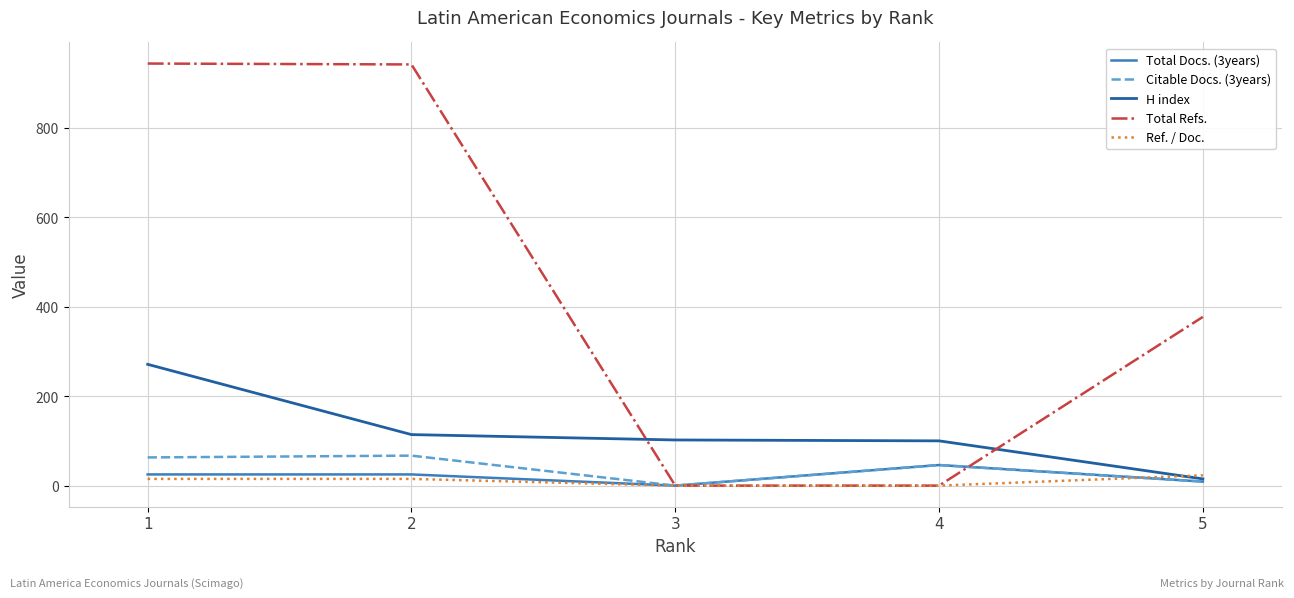

Which series has the widest spread of values?

Total Refs.